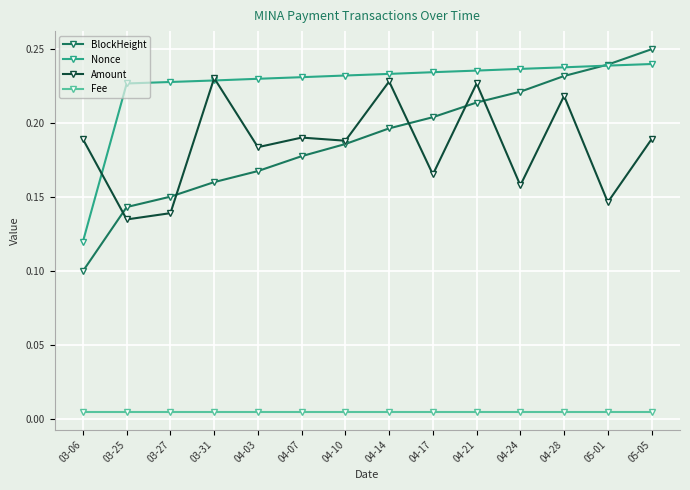

What is the label of the 3rd point from the right?

04-28